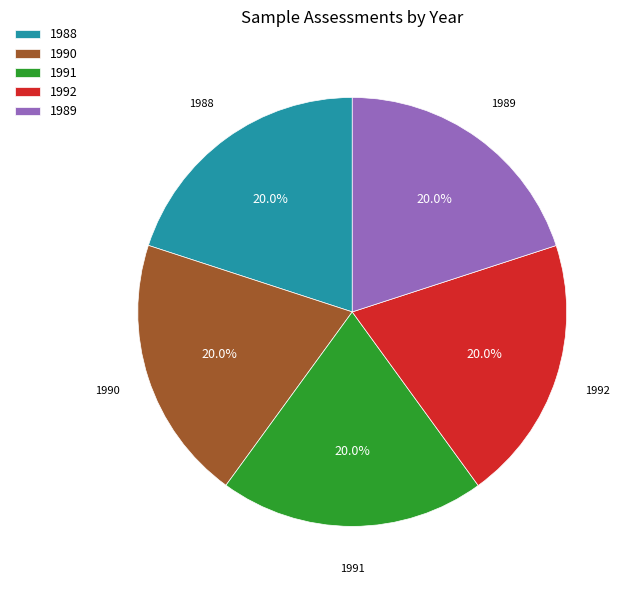

Do 1990 and 1989 together represent more than half of the pie?

No